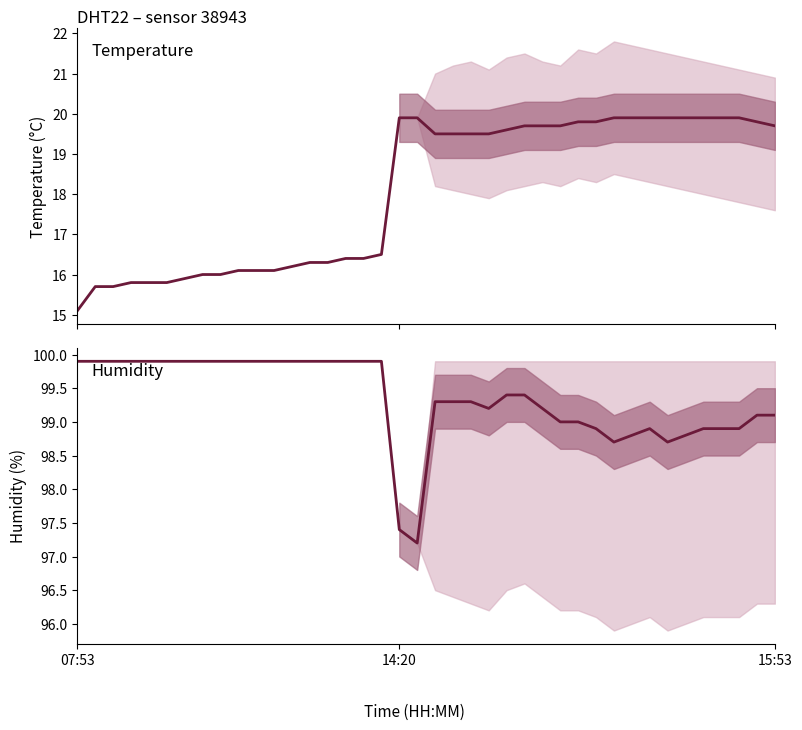

How many lines are shown in the chart?

2